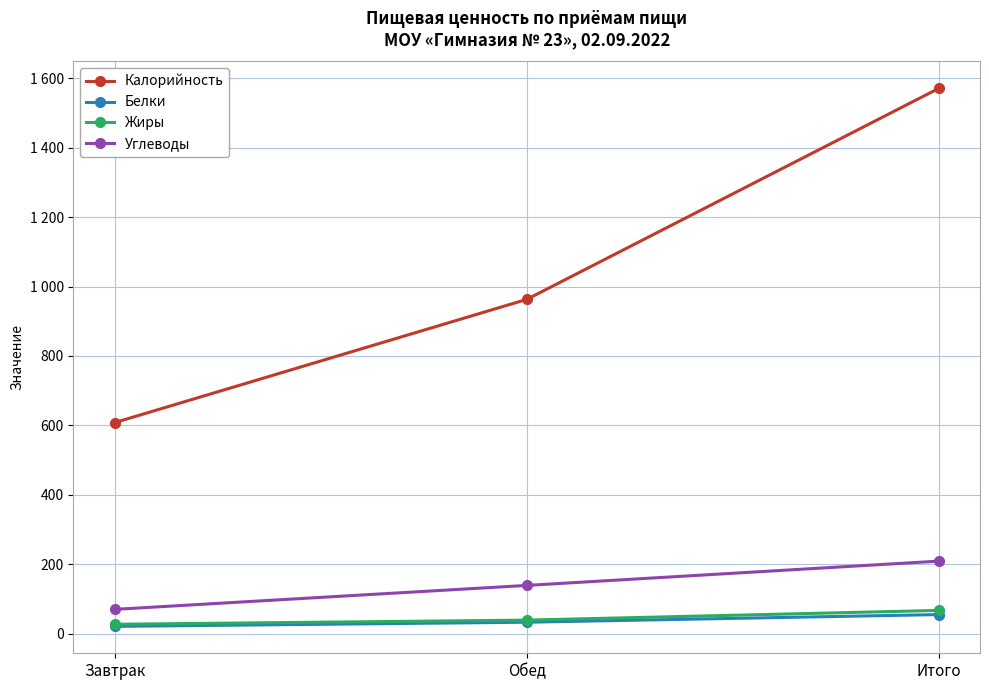

At which category does the chart reach its peak across all series?

Итого